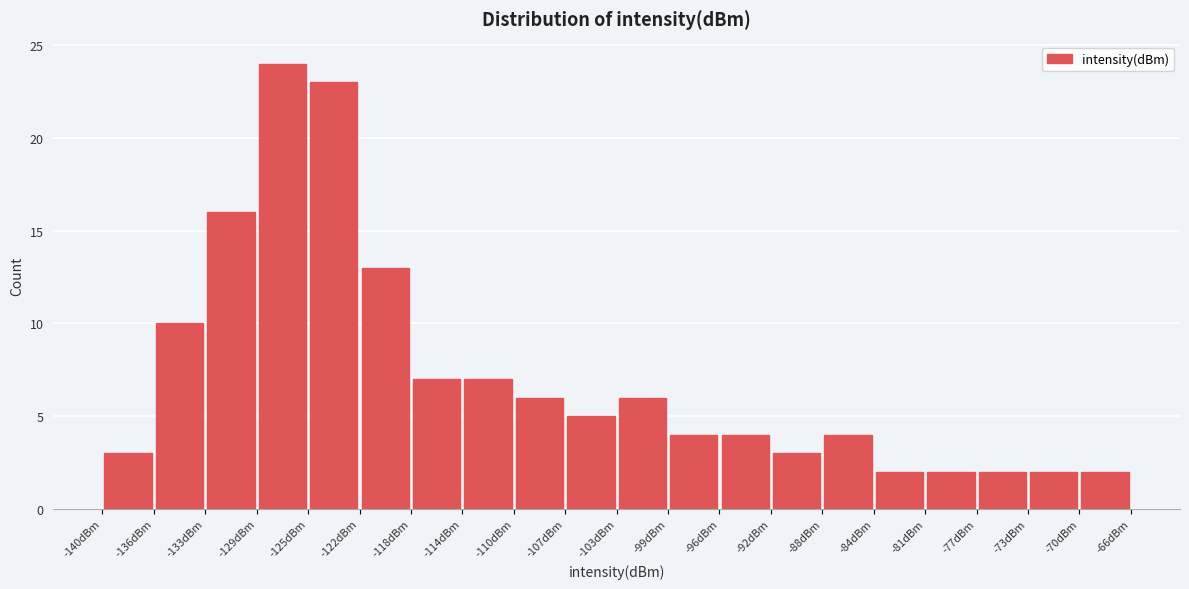

Reading left to right, transcribe this chart: for each bar, give the range it covers on the x-axis and its height. Neither the bar edges nor the heights are printed on the chart, so give them approximately, as read against the axes.

-140.0 to -136.3: 3
-136.3 to -132.6: 10
-132.6 to -128.9: 16
-128.9 to -125.2: 24
-125.2 to -121.5: 23
-121.5 to -117.8: 13
-117.8 to -114.1: 7
-114.1 to -110.4: 7
-110.4 to -106.7: 6
-106.7 to -103.0: 5
-103.0 to -99.3: 6
-99.3 to -95.6: 4
-95.6 to -91.9: 4
-91.9 to -88.2: 3
-88.2 to -84.5: 4
-84.5 to -80.8: 2
-80.8 to -77.1: 2
-77.1 to -73.4: 2
-73.4 to -69.7: 2
-69.7 to -66.0: 2